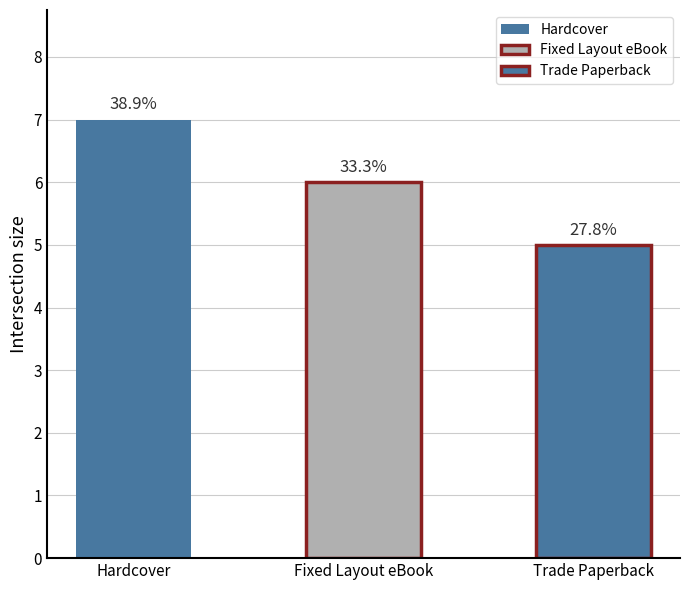

Reading right to left, list all the values displayed in this chart.

Trade Paperback=5	Fixed Layout eBook=6	Hardcover=7